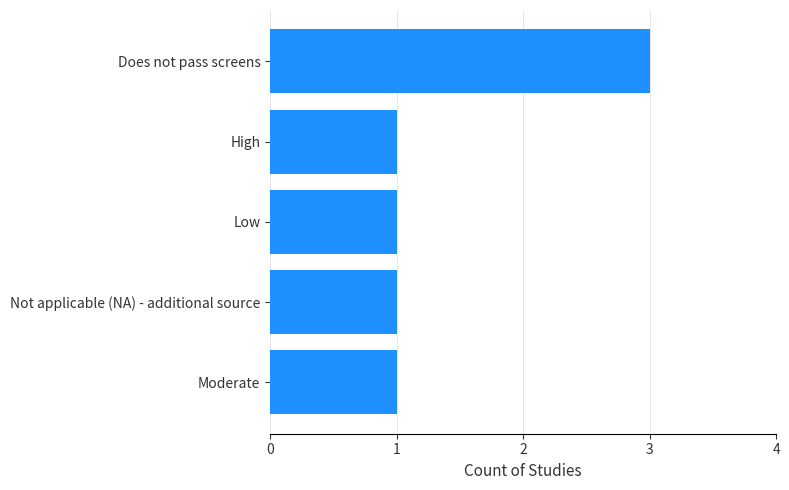

The value at Not applicable (NA) - additional source is 1. True or false?

True